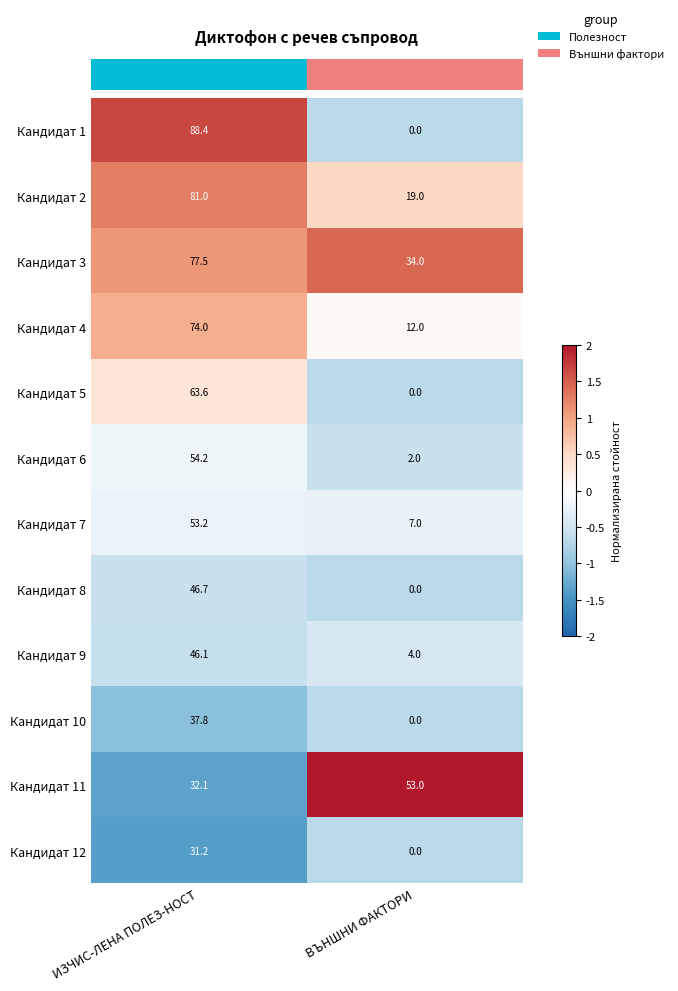

What is the sum of all Кандидат 1 values?

88.4